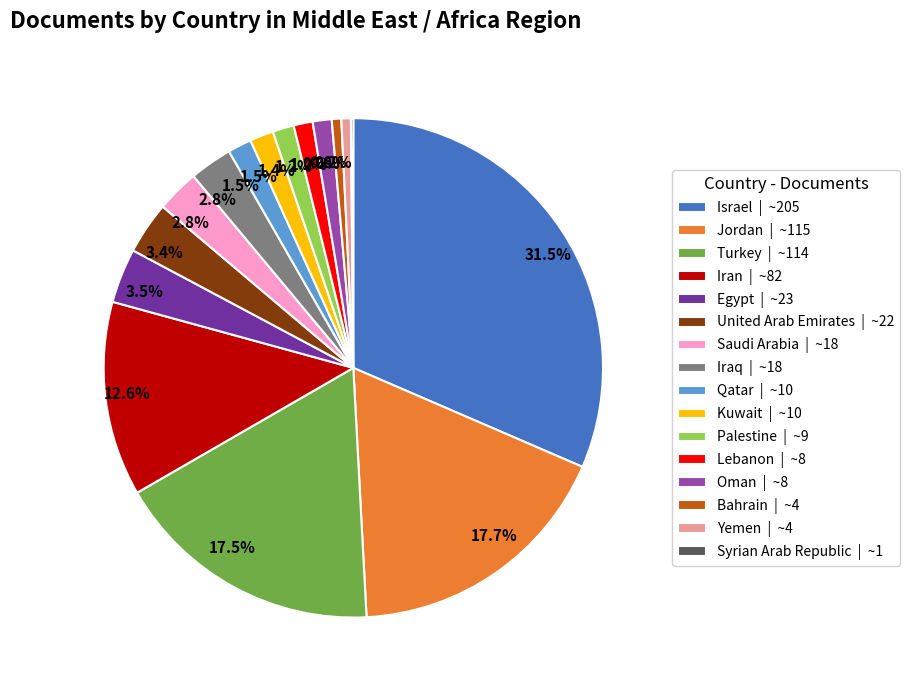

What is the largest slice in the pie chart?

Israel